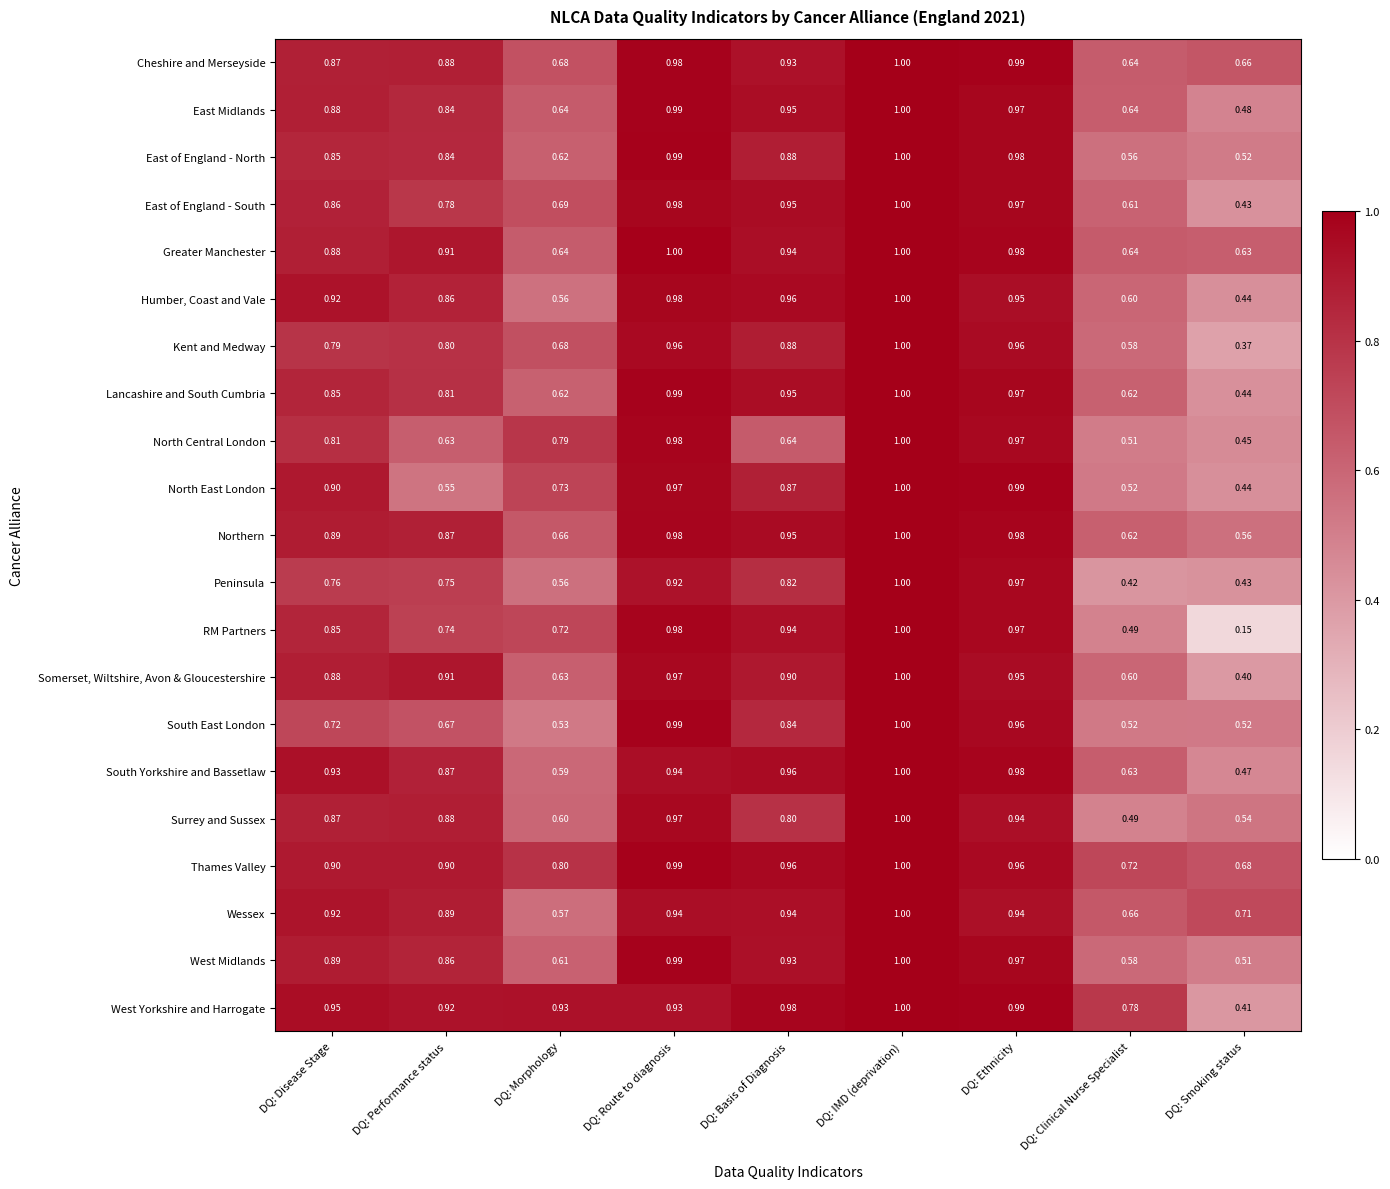

Where is East of England - North nearest to the value 0?

DQ: Smoking status